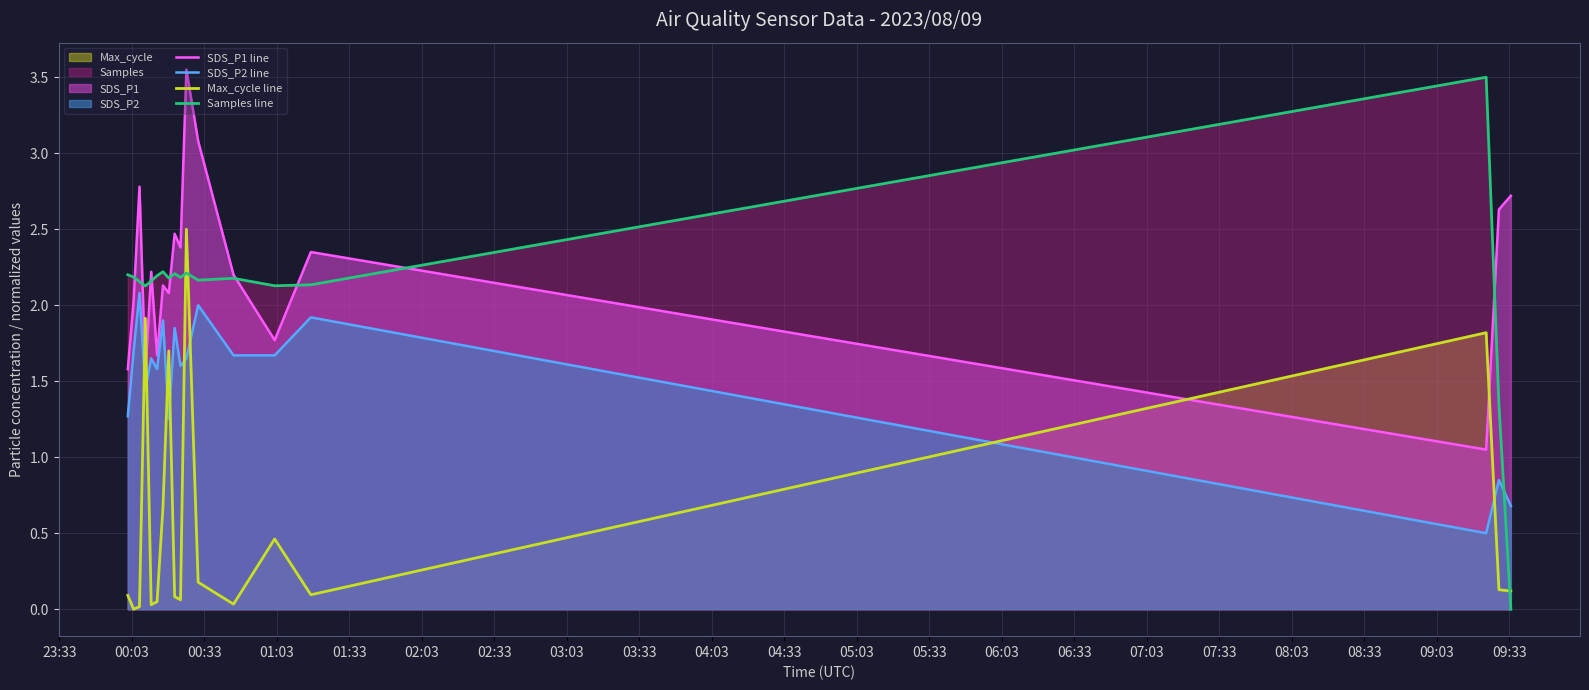

Which series has the widest spread of values?

Samples line